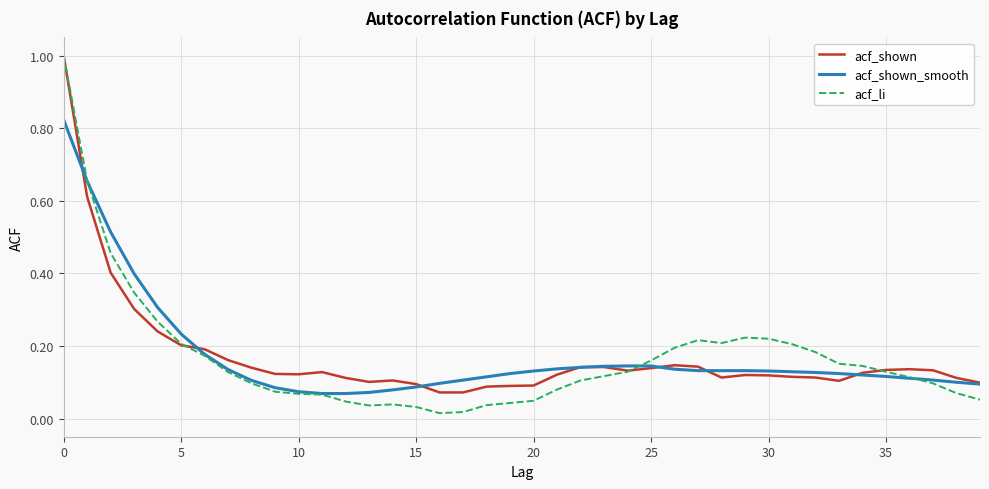

Which series has the widest spread of values?

acf_li